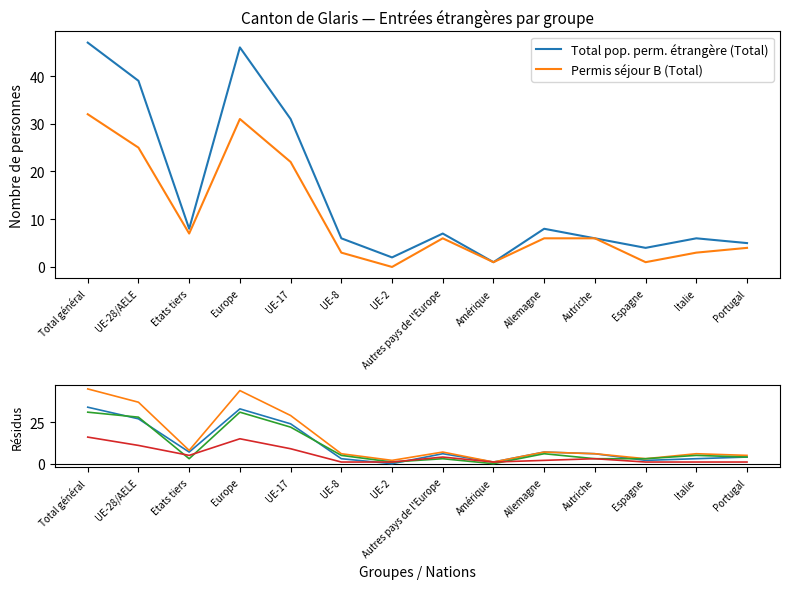

Which series has the largest range (max minus min)?

Total pop. perm. étrangère (Total)